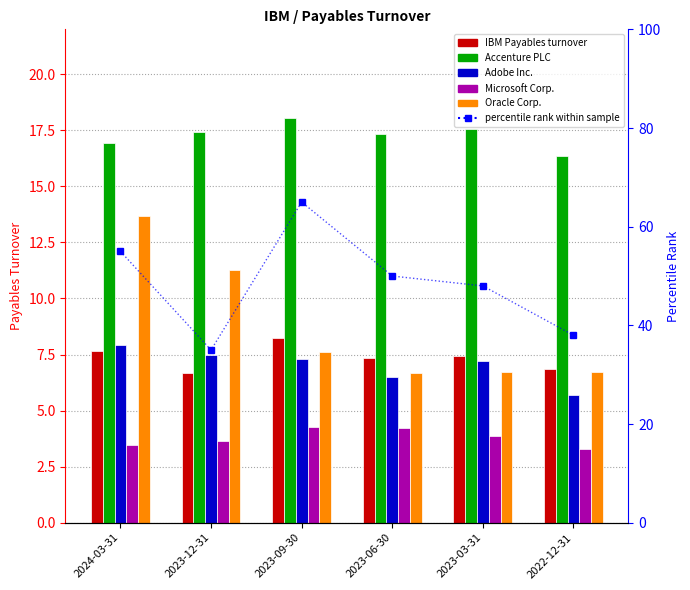

What is the label of the 3rd bar from the left?

2023-09-30